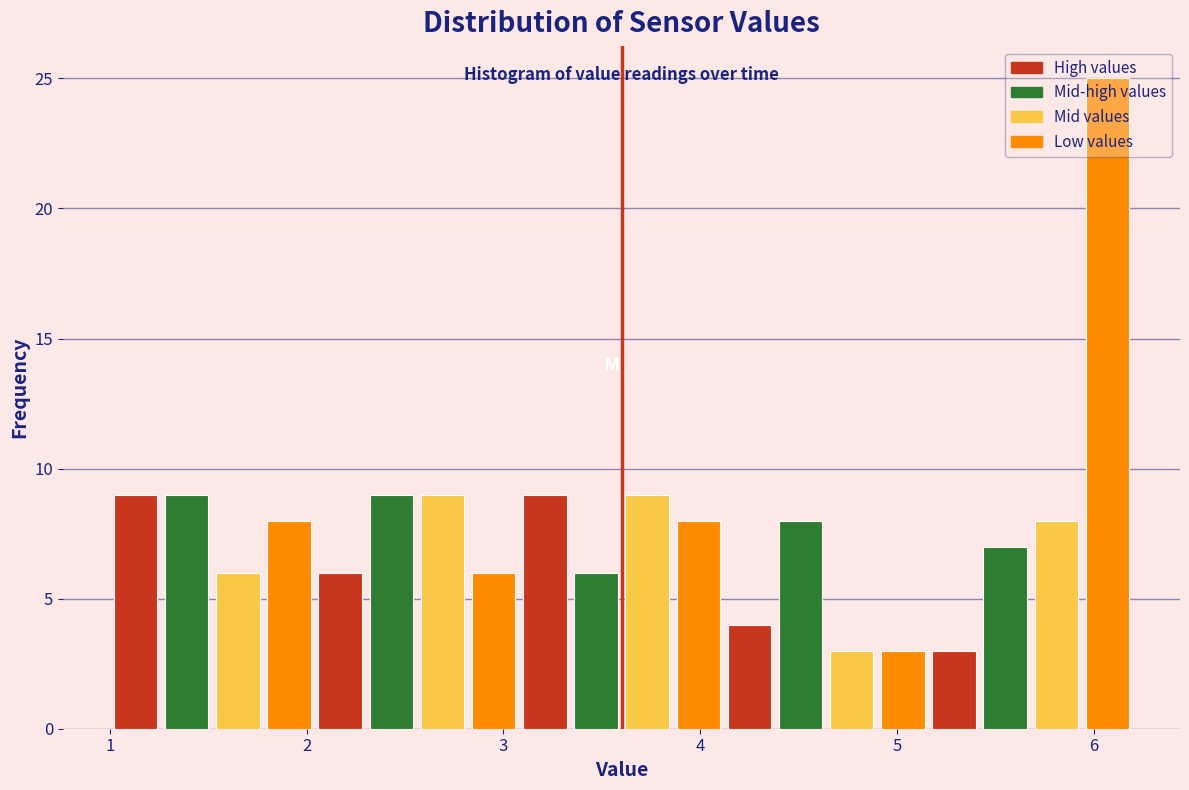

Around what value on the x-axis is the tallest bar? Give the approximate position of its centre, as read against the axis.

6.1